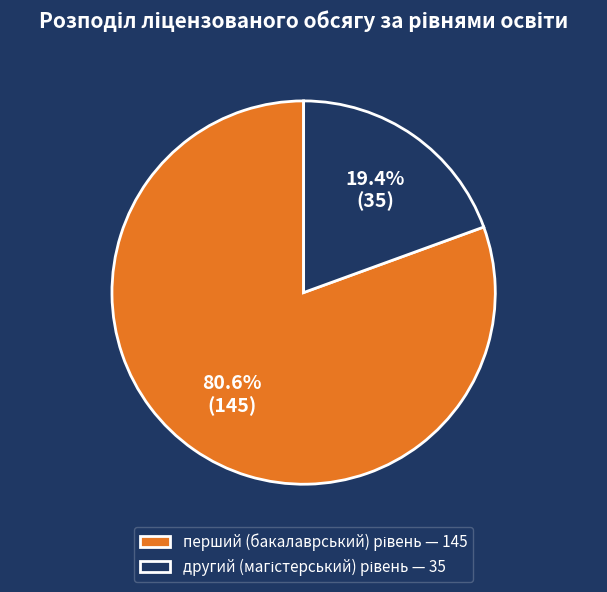

To the nearest percent, what is the average slice percentage?

50%